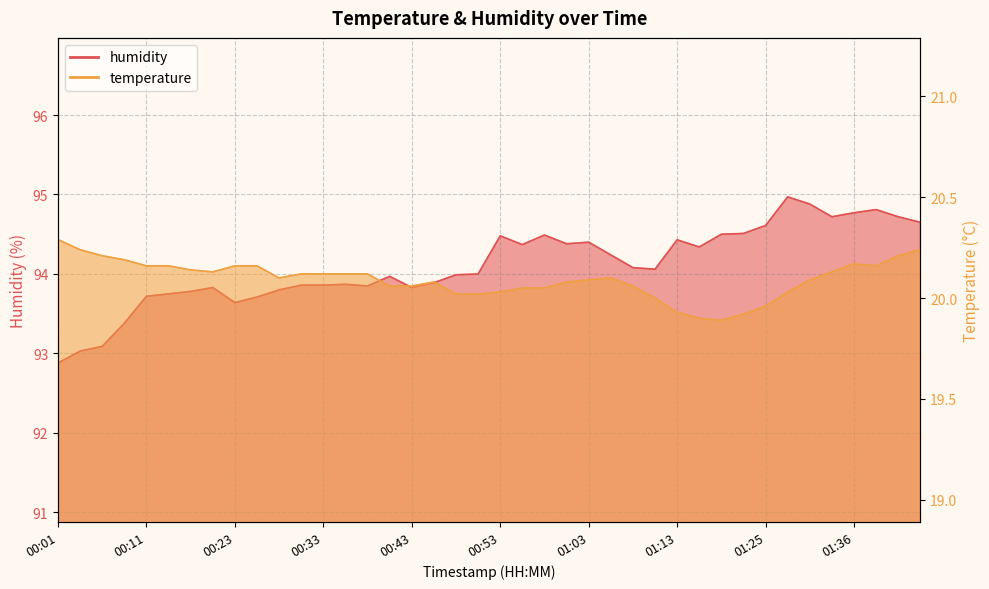

Which has a higher value, 01:30 or 01:05?

01:05